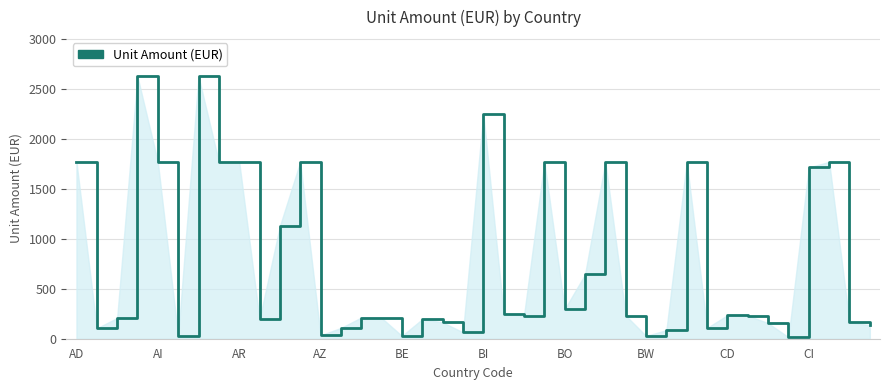

What is the maximum value shown in the chart?

2628